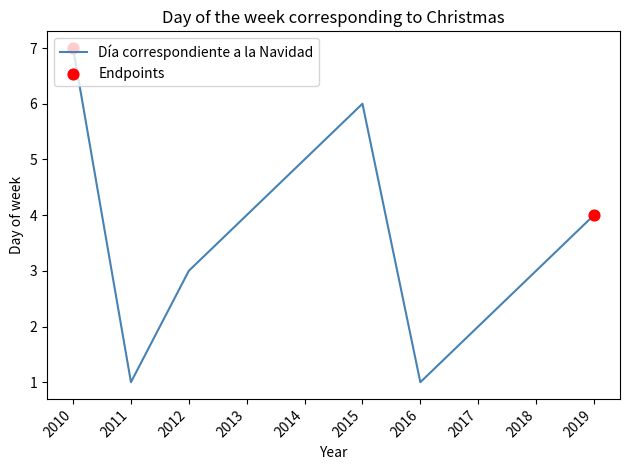

What is the ratio of the value at 2012 to the value at 2018?

1.0